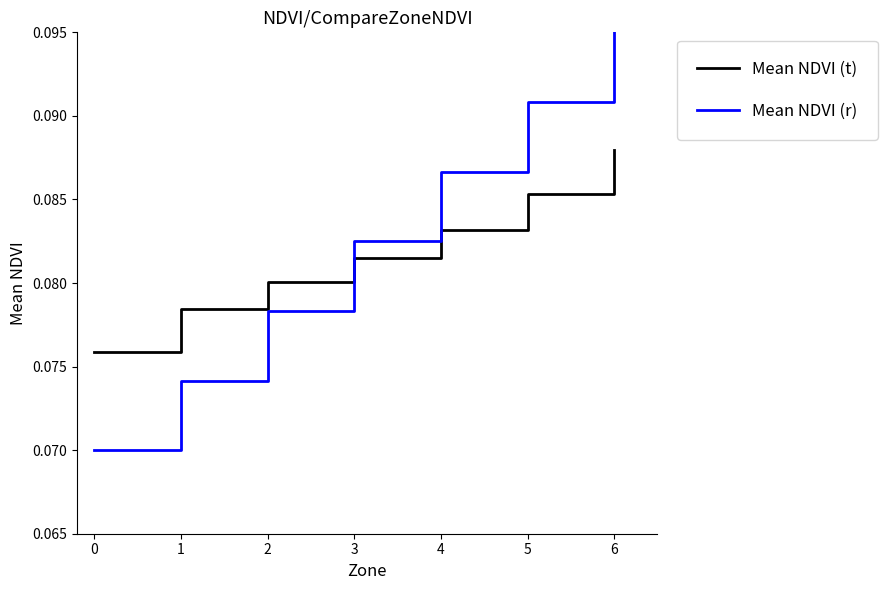

The value of Mean NDVI (t) at 1 is 0.0. True or false?

False